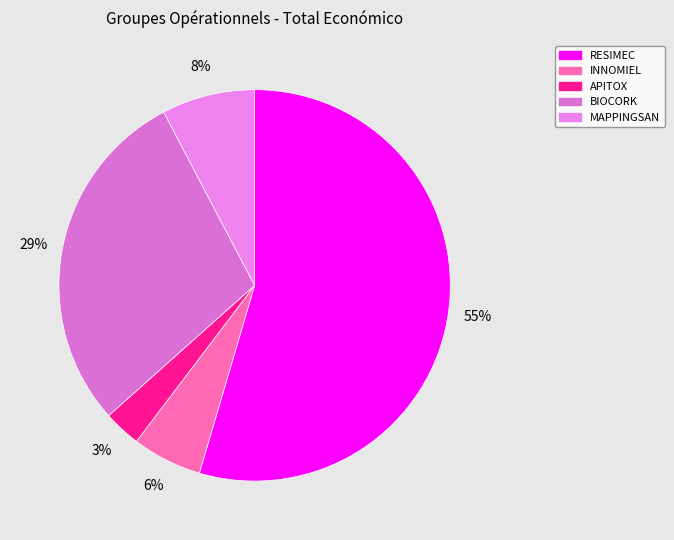

How many segments does this pie chart have?

5